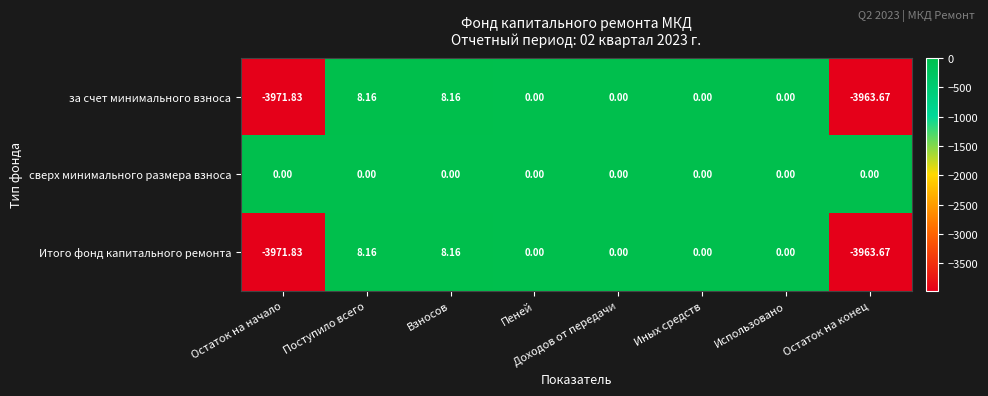

Where does the за счет минимального взноса series first go above 0?

Поступило всего